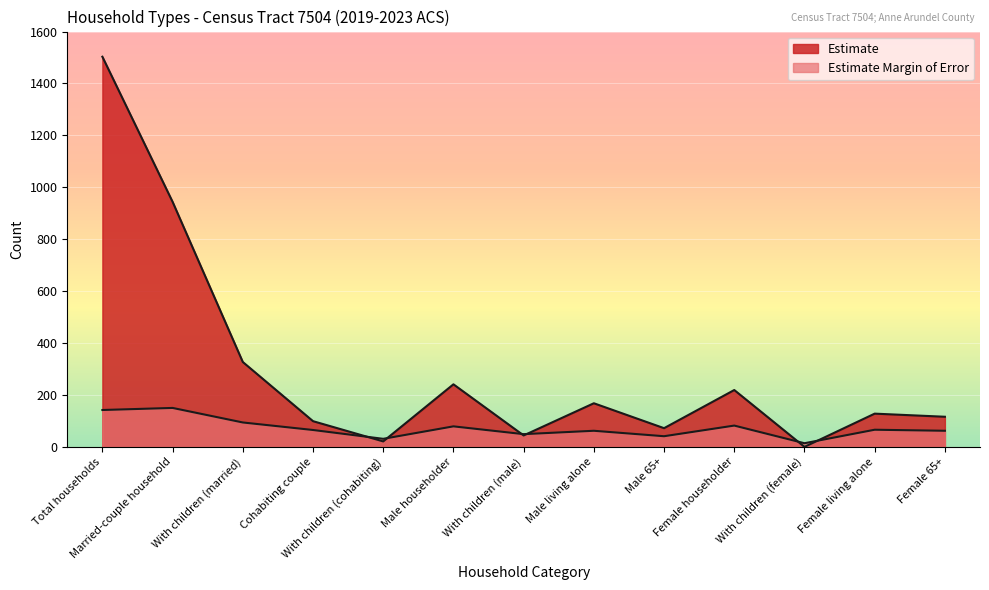

Is it true that Estimate Margin of Error equals 114 at Cohabiting couple?

False